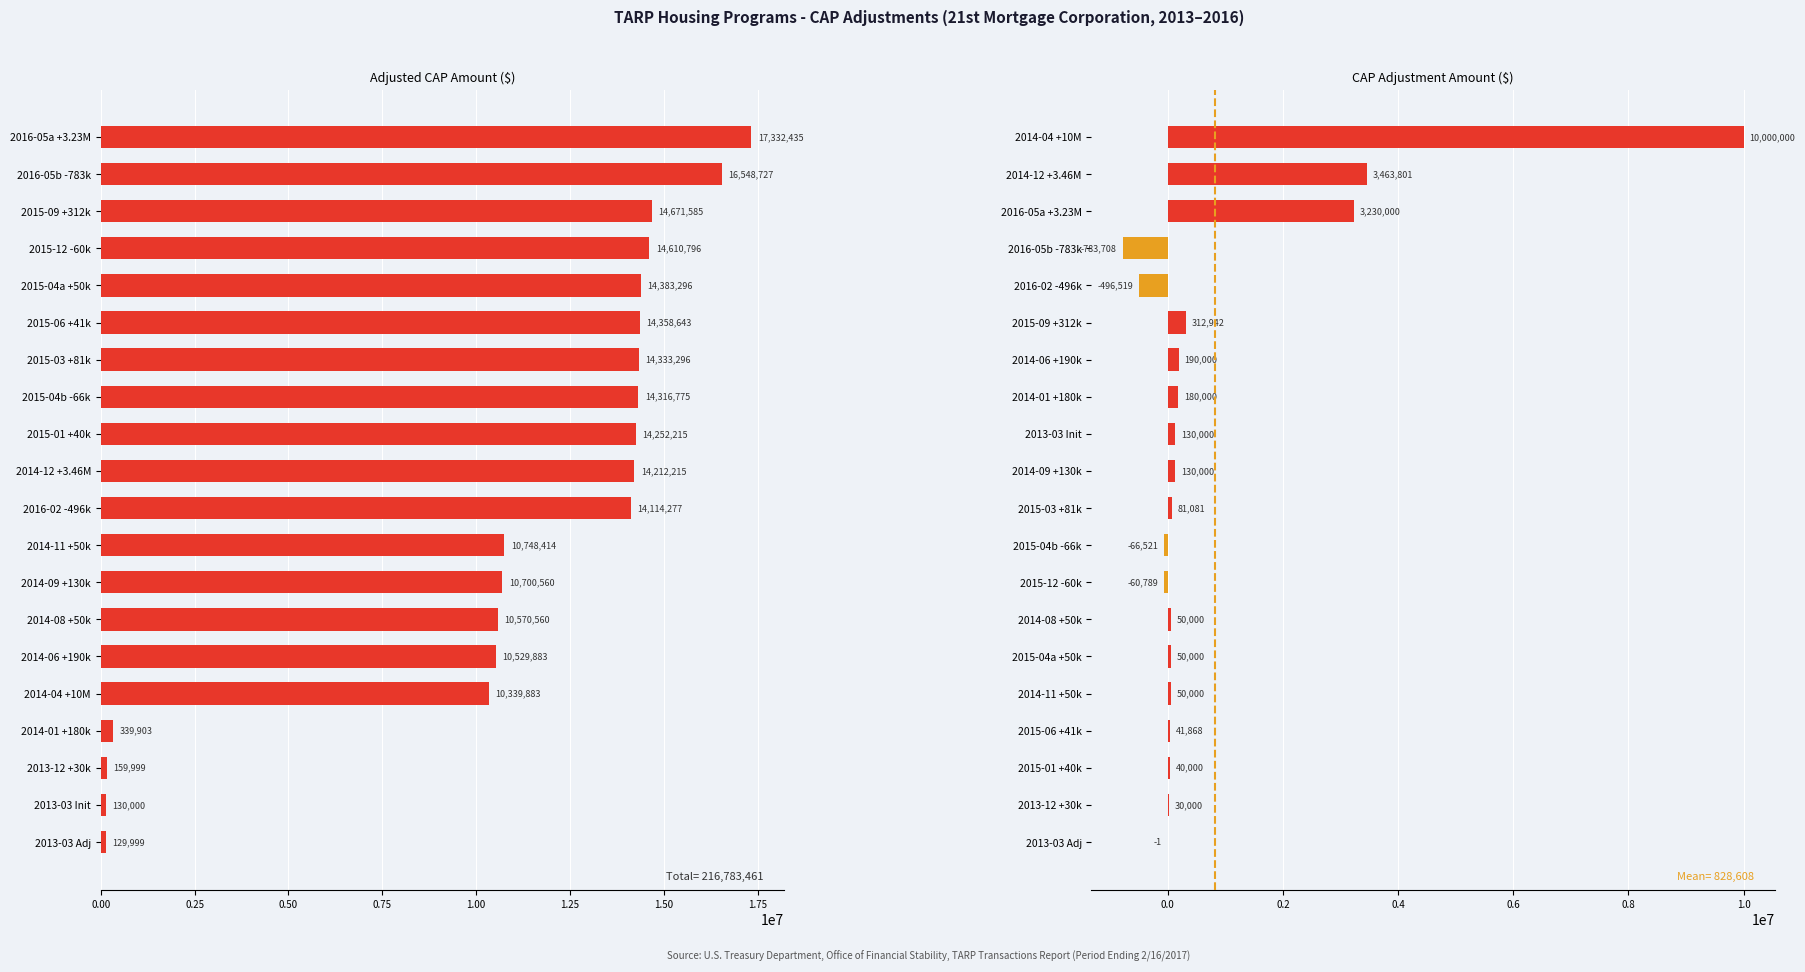

The Adjusted CAP series shows 14383296 at 2015-04a +50k. True or false?

True